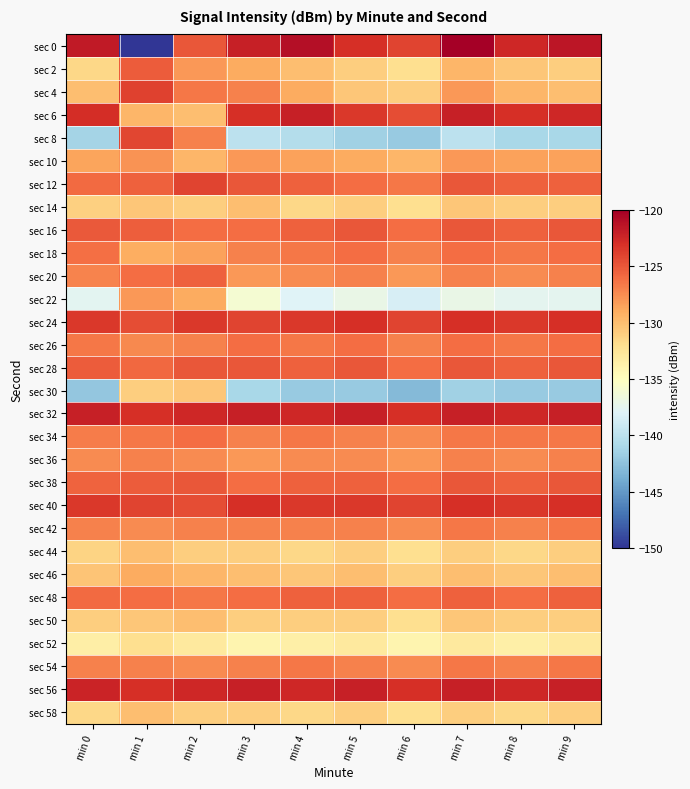

List the series in order of their peak value, lowest first.

sec 52, sec 30, sec 14, sec 44, sec 50, sec 58, sec 46, sec 22, sec 10, sec 36, sec 42, sec 54, sec 18, sec 26, sec 34, sec 20, sec 48, sec 2, sec 16, sec 28, sec 38, sec 8, sec 12, sec 4, sec 24, sec 40, sec 6, sec 32, sec 56, sec 0